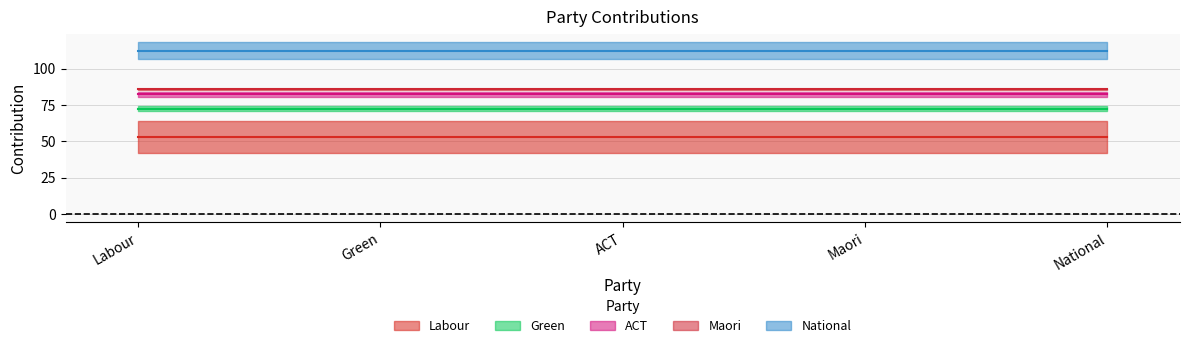

At which label does the data first exceed 10?

Labour